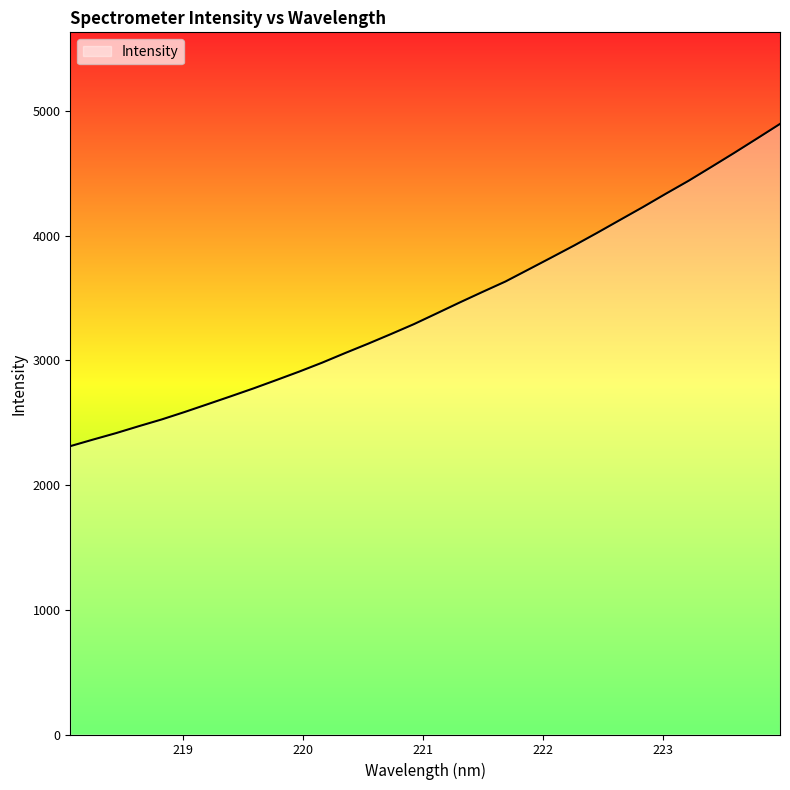

What is the minimum value shown in the chart?

2312.3